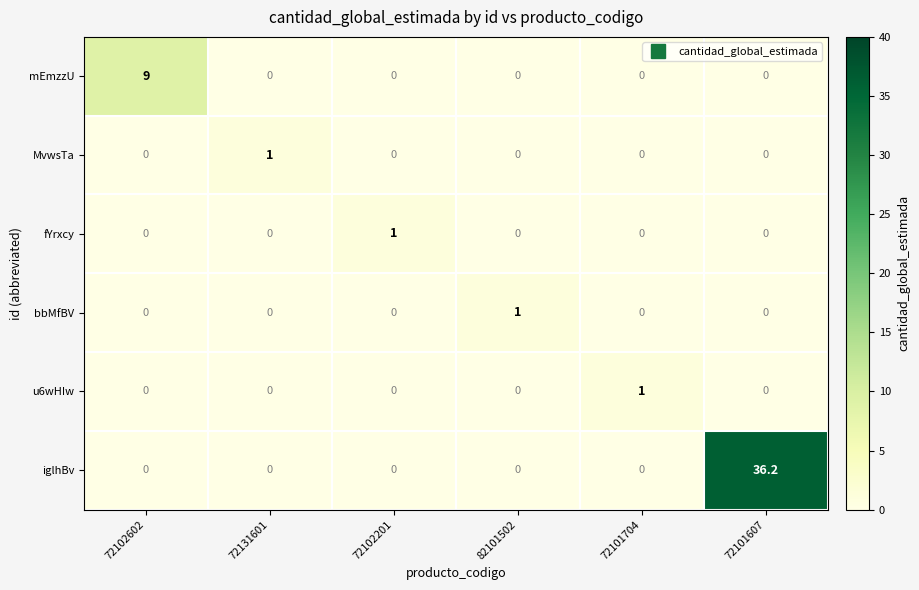

Which series has the widest spread of values?

iglhBv